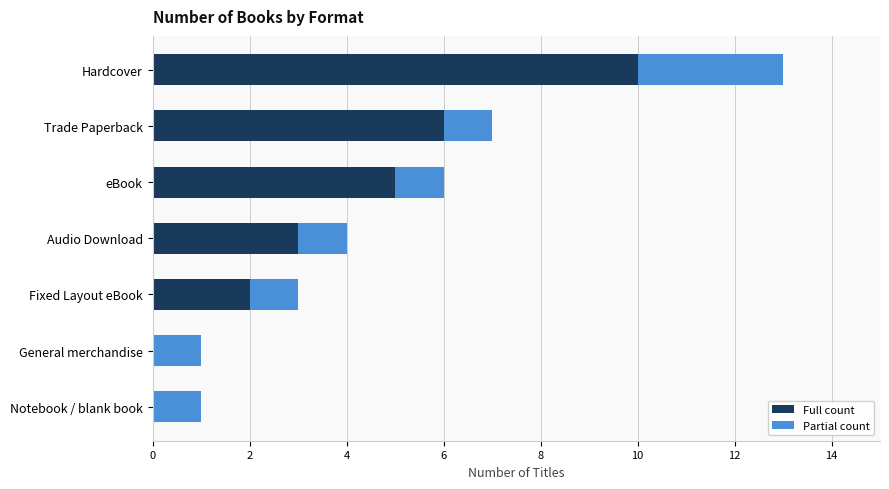

At which category is the sum across all series the highest?

Hardcover